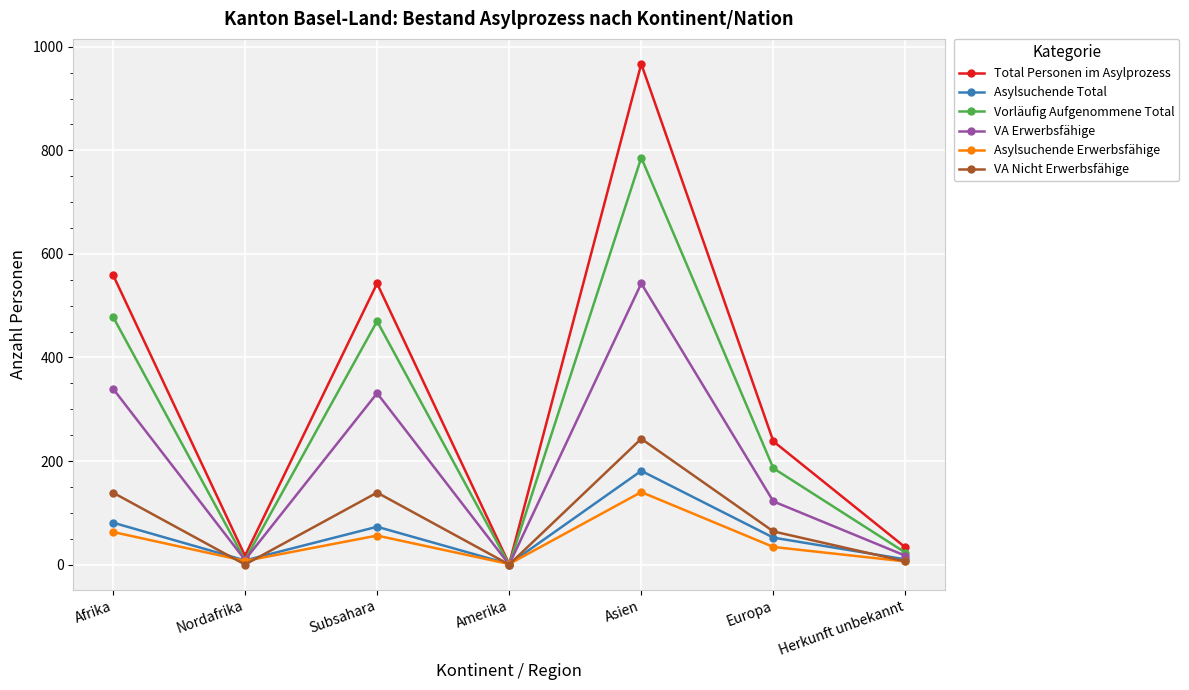

What is the label of the 1st point from the left?

Afrika